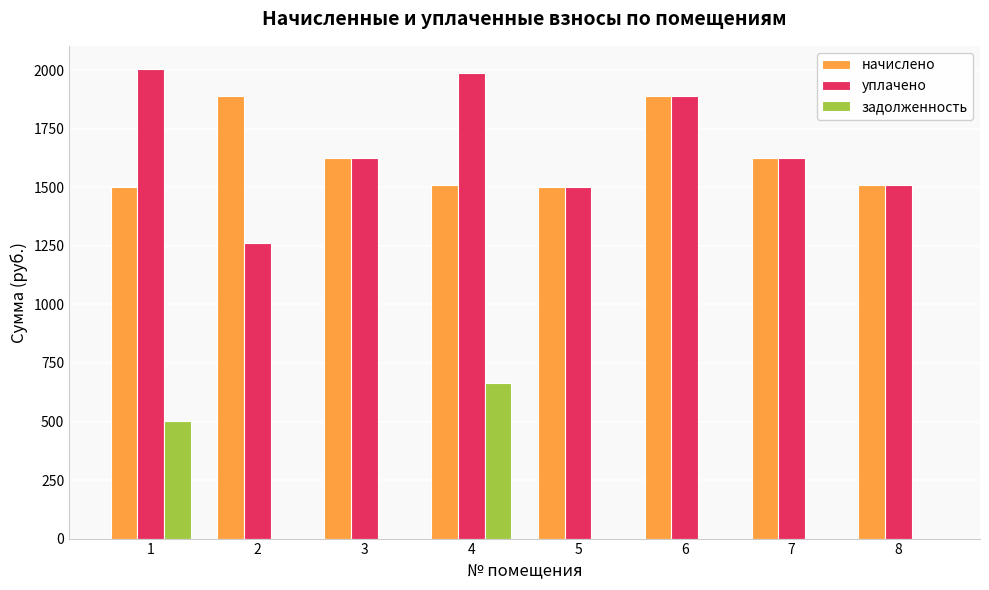

What is the sum of the задолженность values at 4 and 5?

665.9